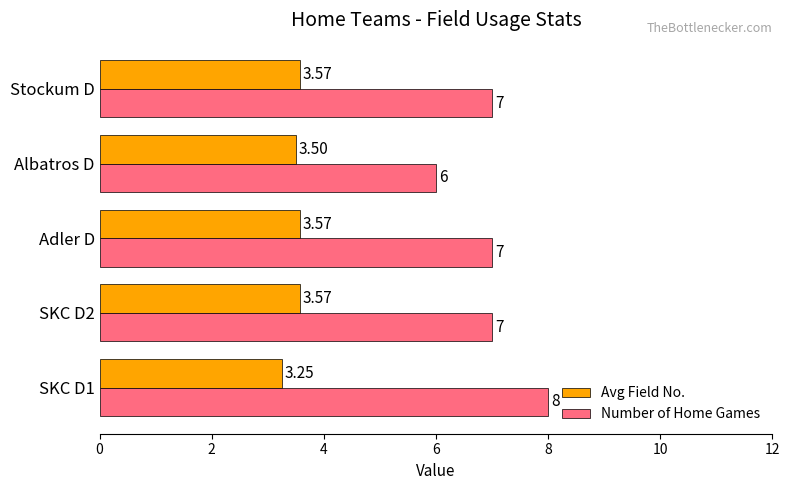

At how many categories does at least one series exceed 4?

5